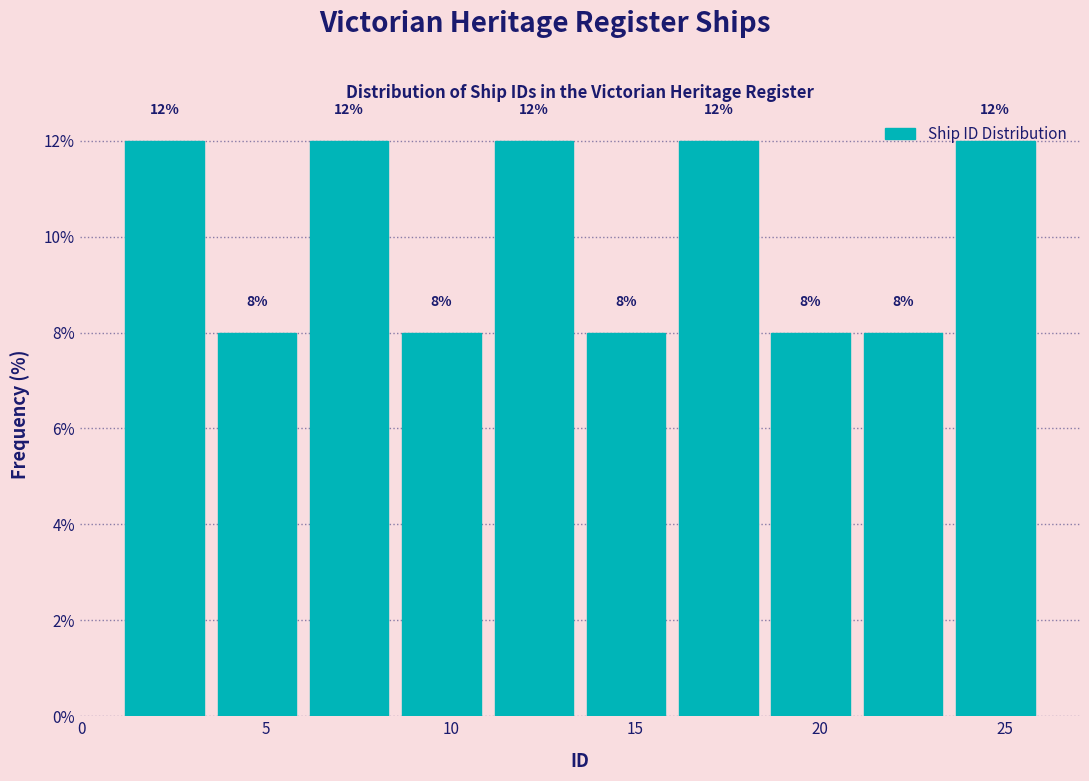

Reading left to right, list every bar in this chart as the range it spans on the x-axis followed by its height.

1.0 to 3.5: 12
3.5 to 6.0: 8
6.0 to 8.5: 12
8.5 to 11.0: 8
11.0 to 13.5: 12
13.5 to 16.0: 8
16.0 to 18.5: 12
18.5 to 21.0: 8
21.0 to 23.5: 8
23.5 to 26.0: 12